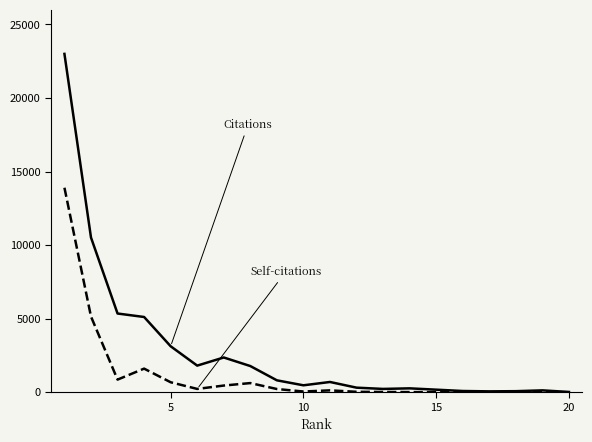

How many lines are shown in the chart?

2